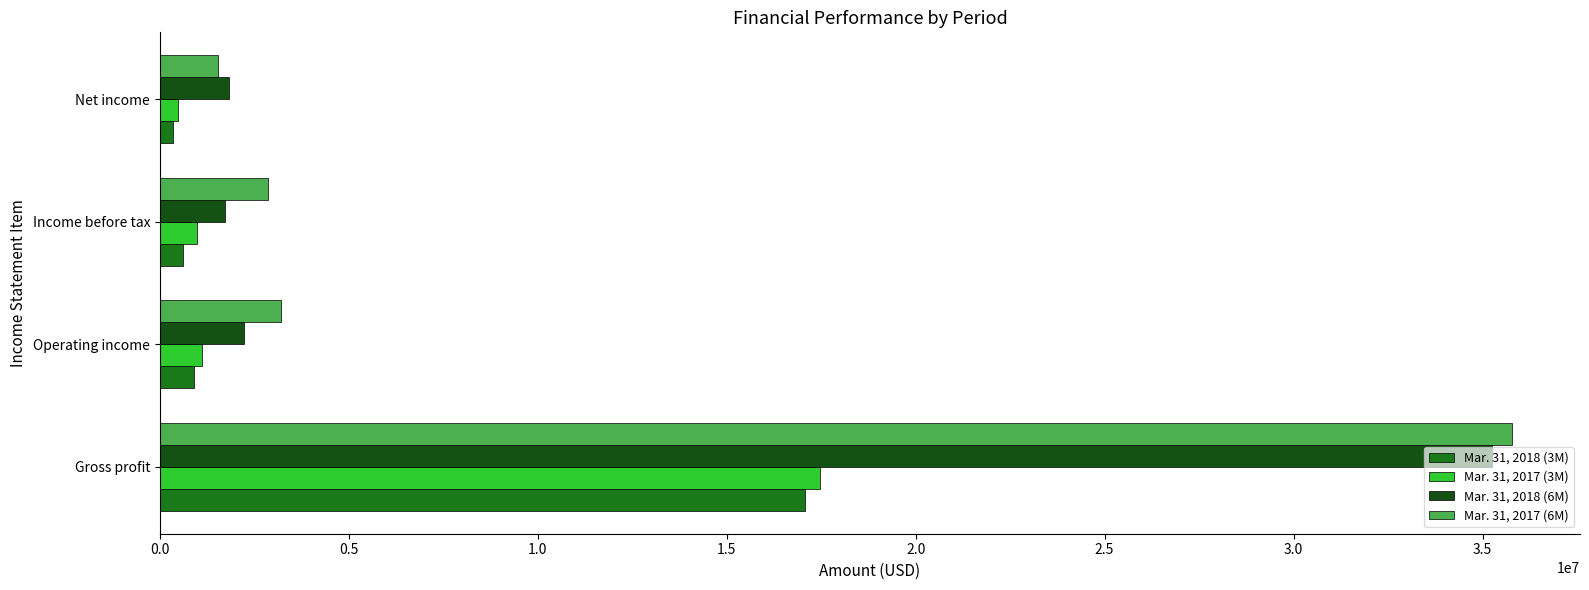

How many data points does each series have?

4